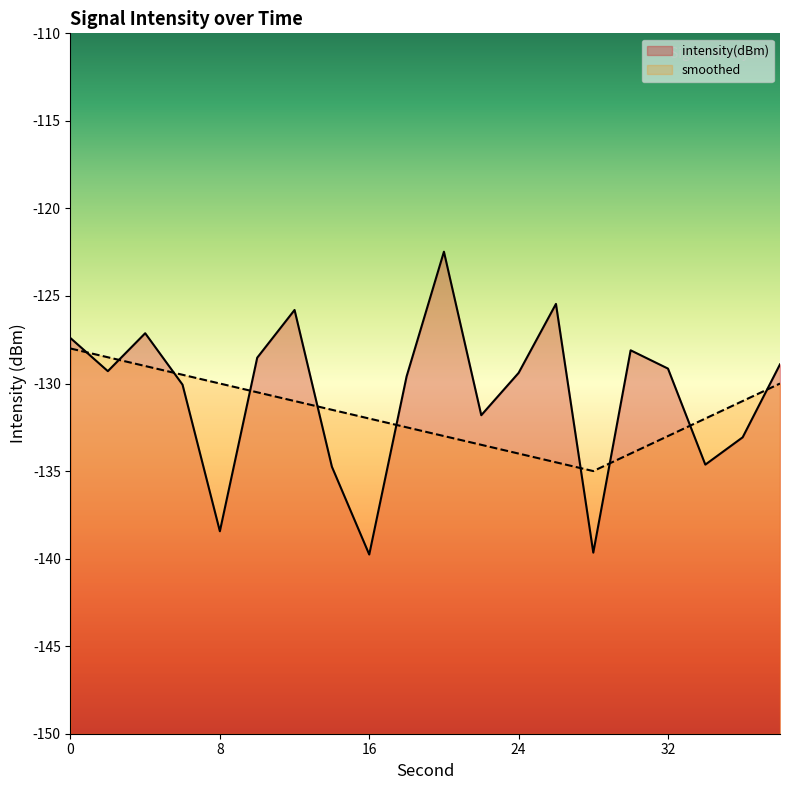

Where is the first local minimum for smoothed?

28